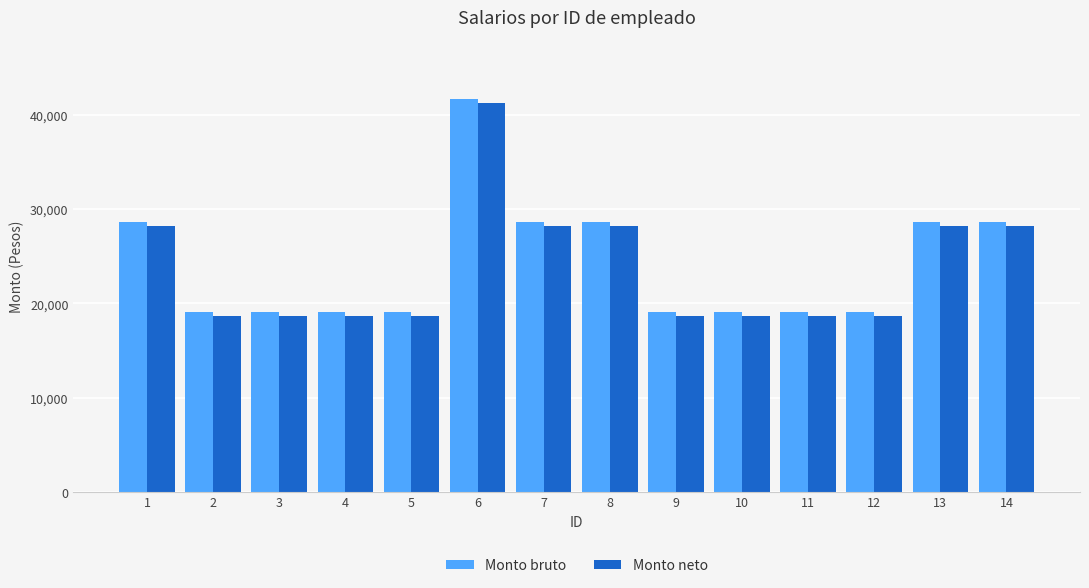

At which category is the sum across all series the highest?

6